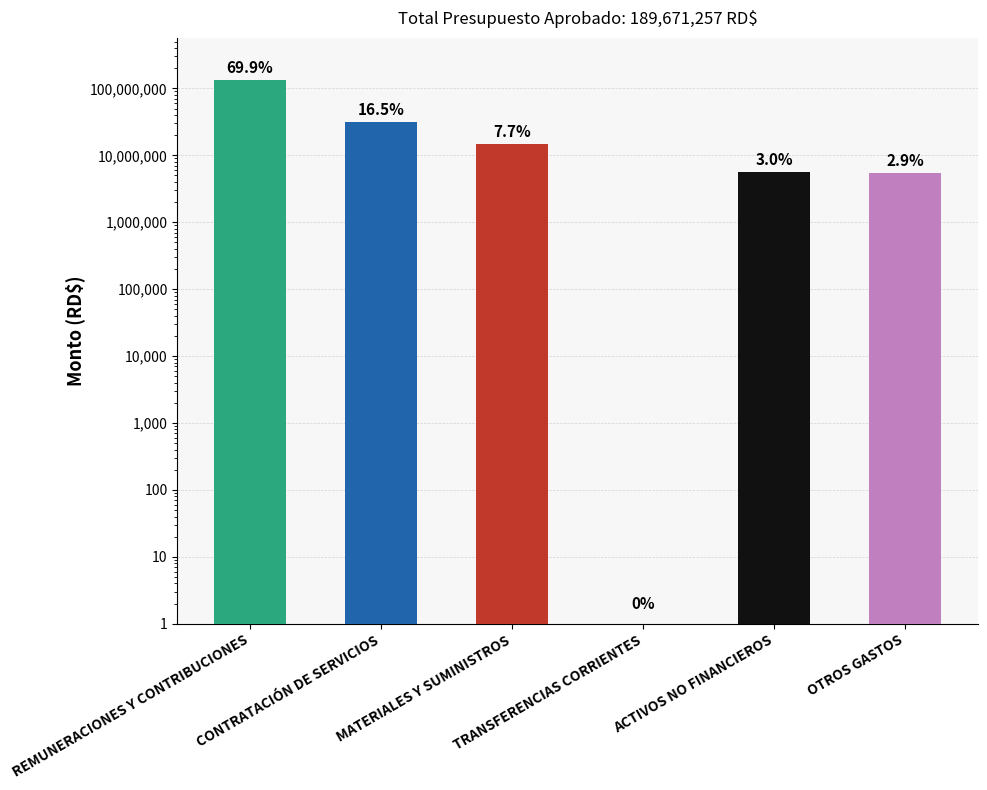

What is the change in value from CONTRATACIÓN DE SERVICIOS to TRANSFERENCIAS CORRIENTES?

-31282137.0